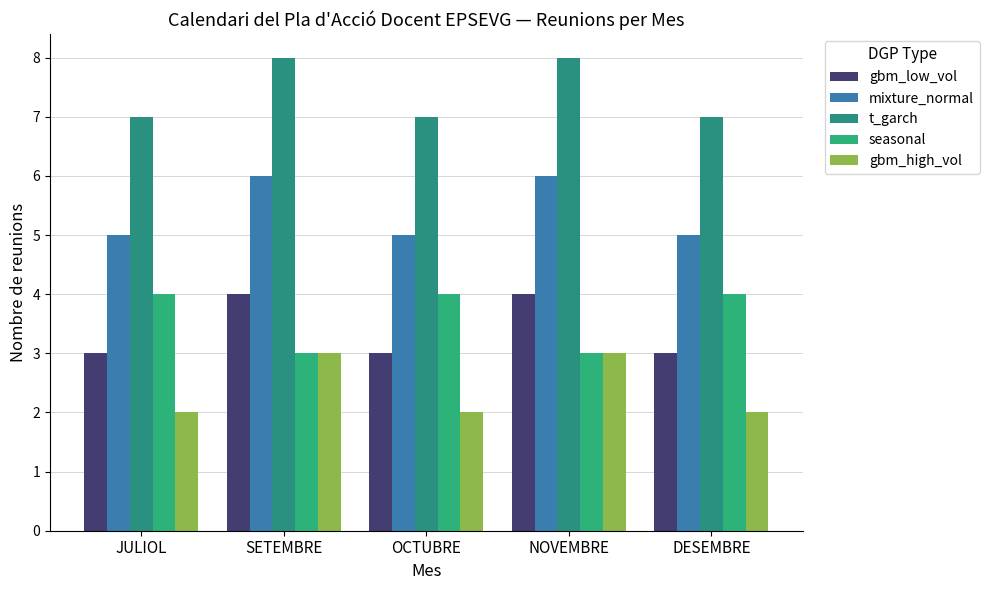

Count the t_garch values in the range 7 to 8.

5